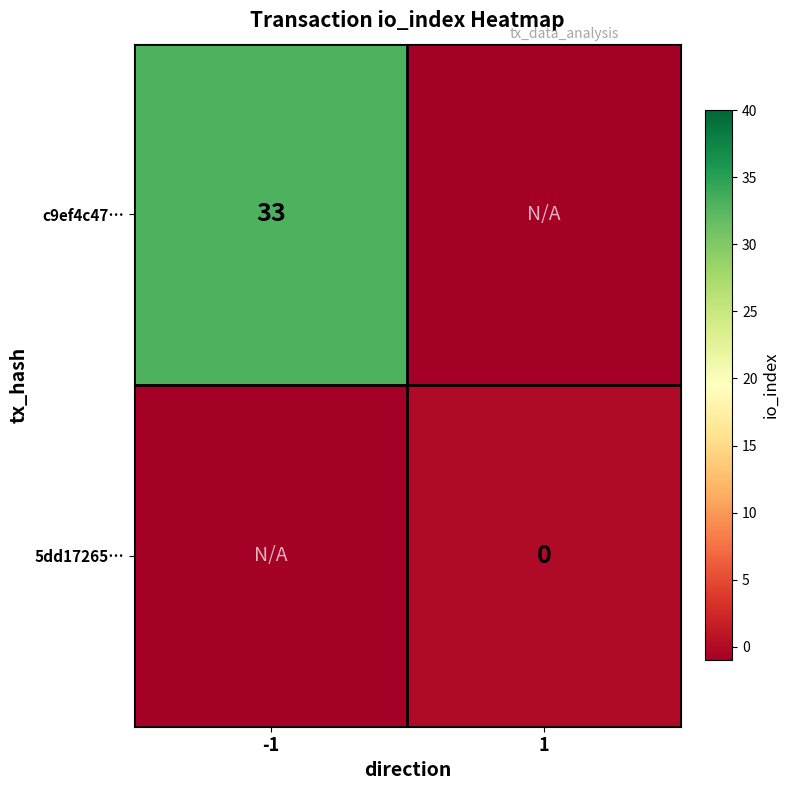

The c9ef4c47… series shows 13 at -1. True or false?

False